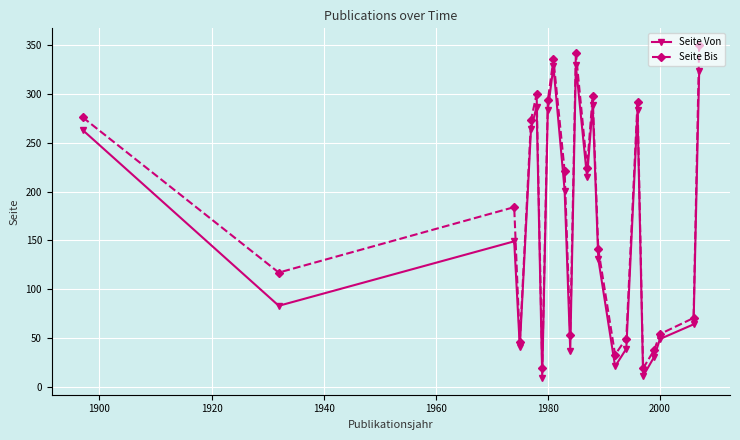

What is the average value of the Seite Von series?

162.2